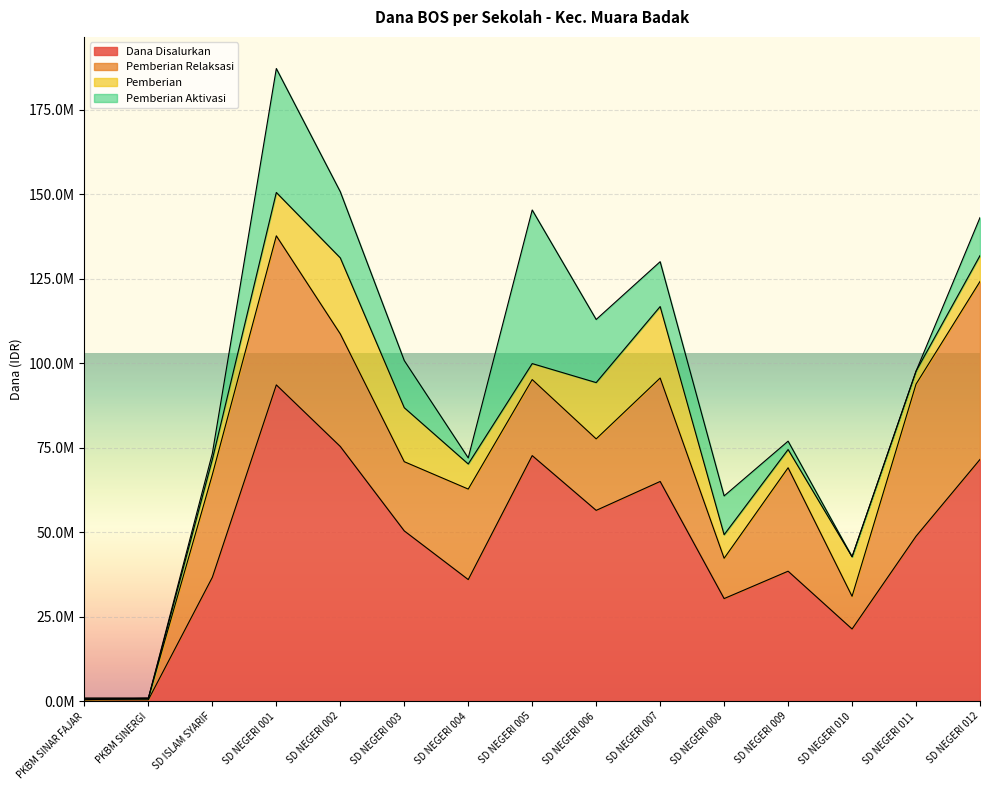

What position from the left is SD NEGERI 003?

6